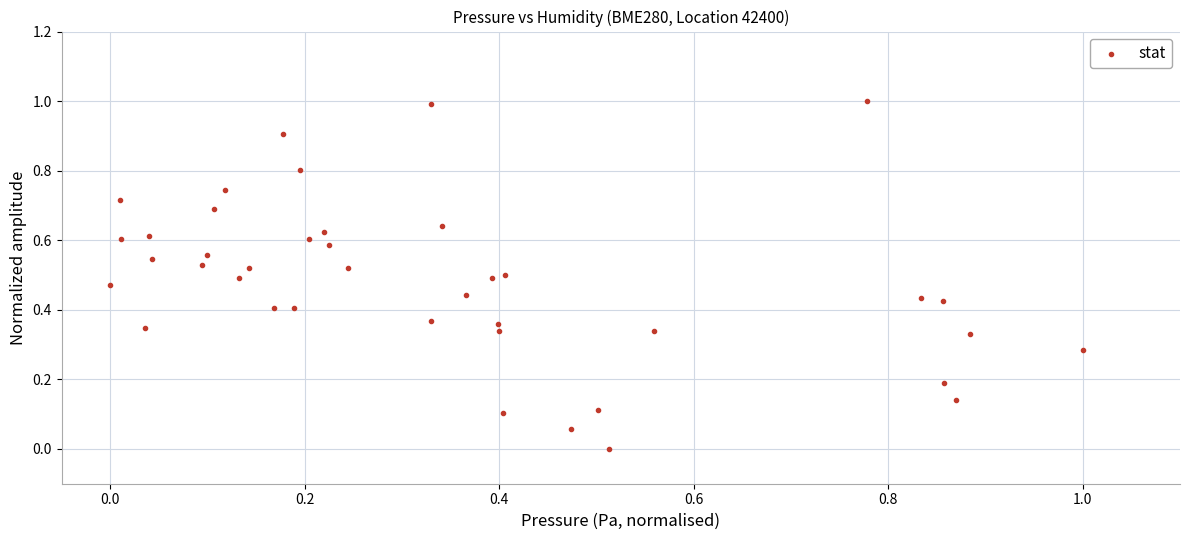

What is the range of Y values (max minus min)?

1.0